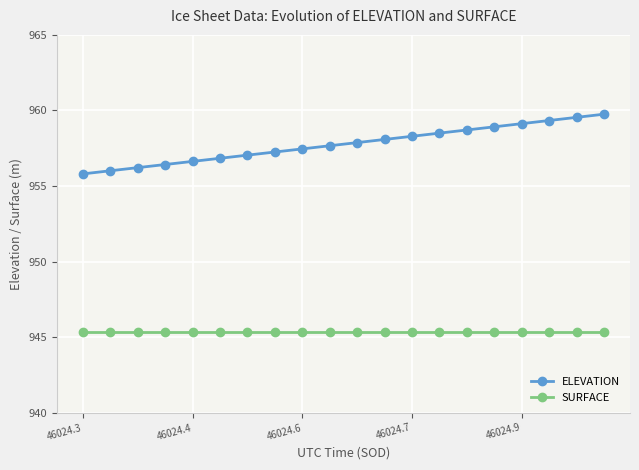

True or false: SURFACE and ELEVATION intersect in this chart.

False